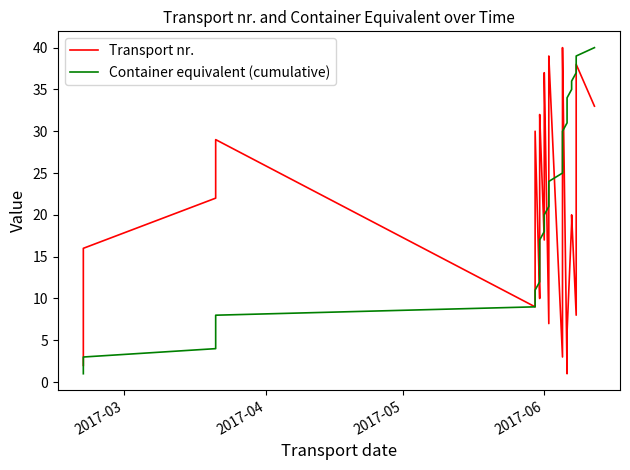

The value of Transport nr. at 2017-04 is 20. True or false?

False